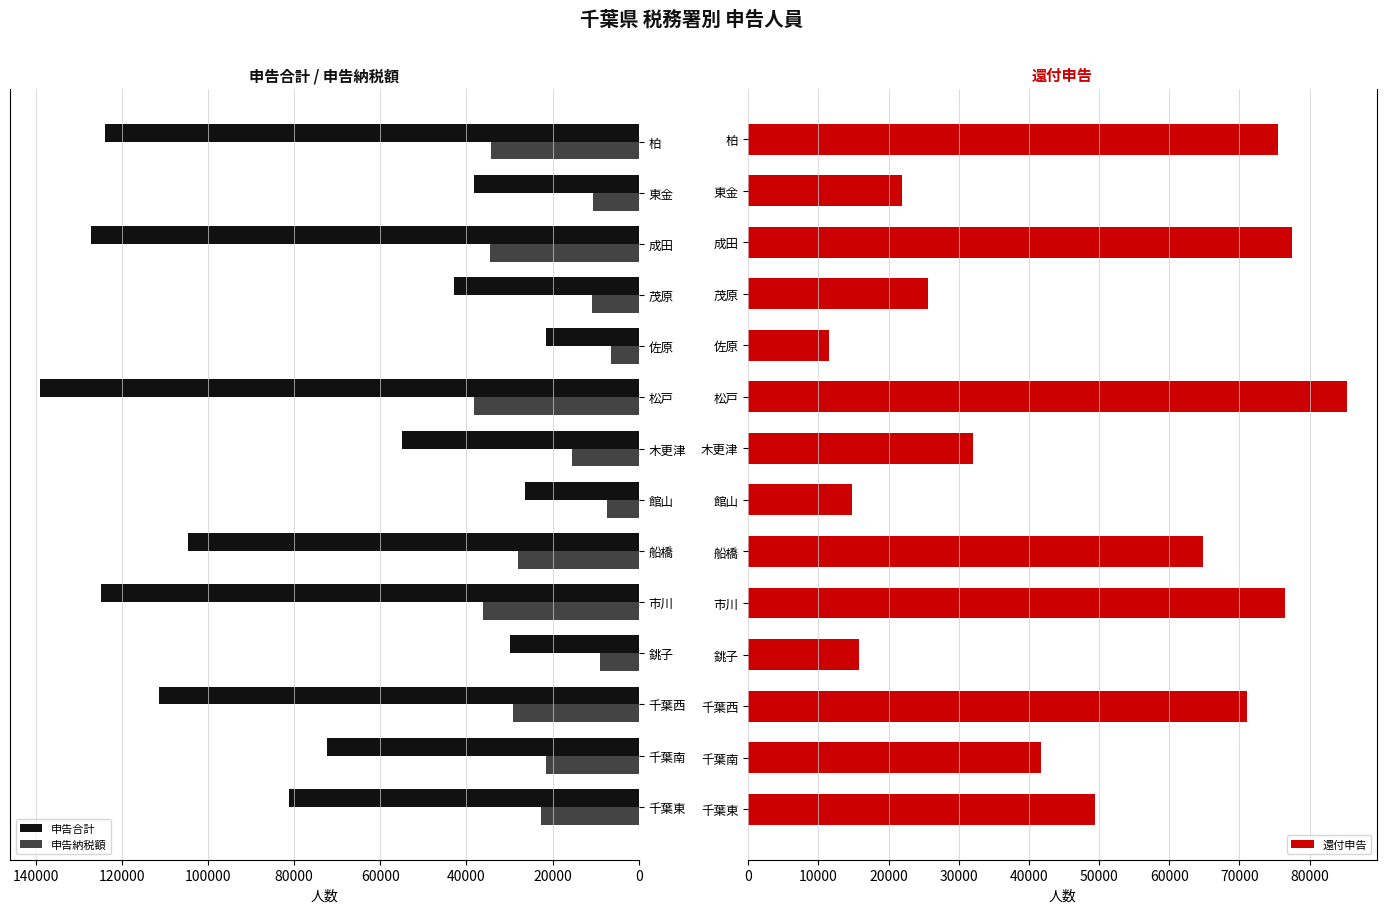

Which category has the highest value in the 申告合計 series?

松戸